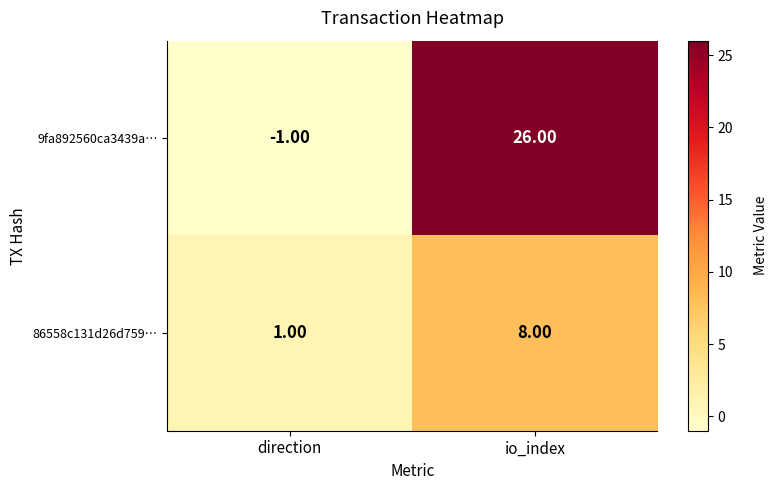

Which label corresponds to the largest value in the chart?

io_index